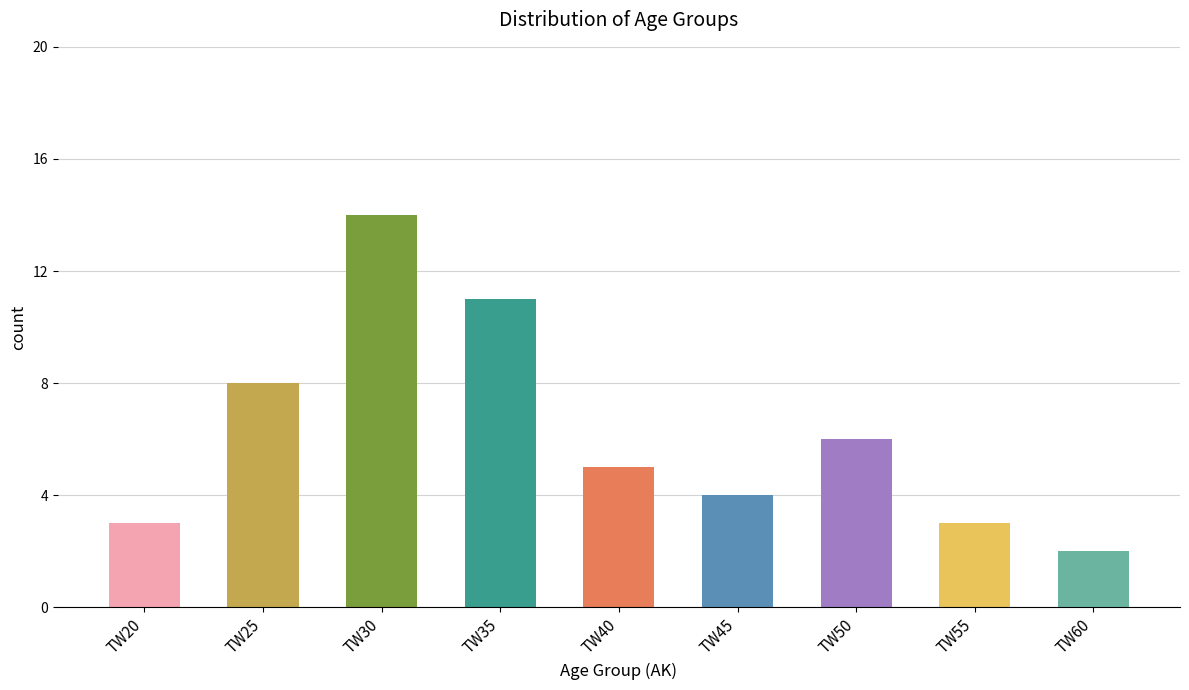

List the labels in order of value, largest first.

TW30, TW35, TW25, TW50, TW40, TW45, TW20, TW55, TW60